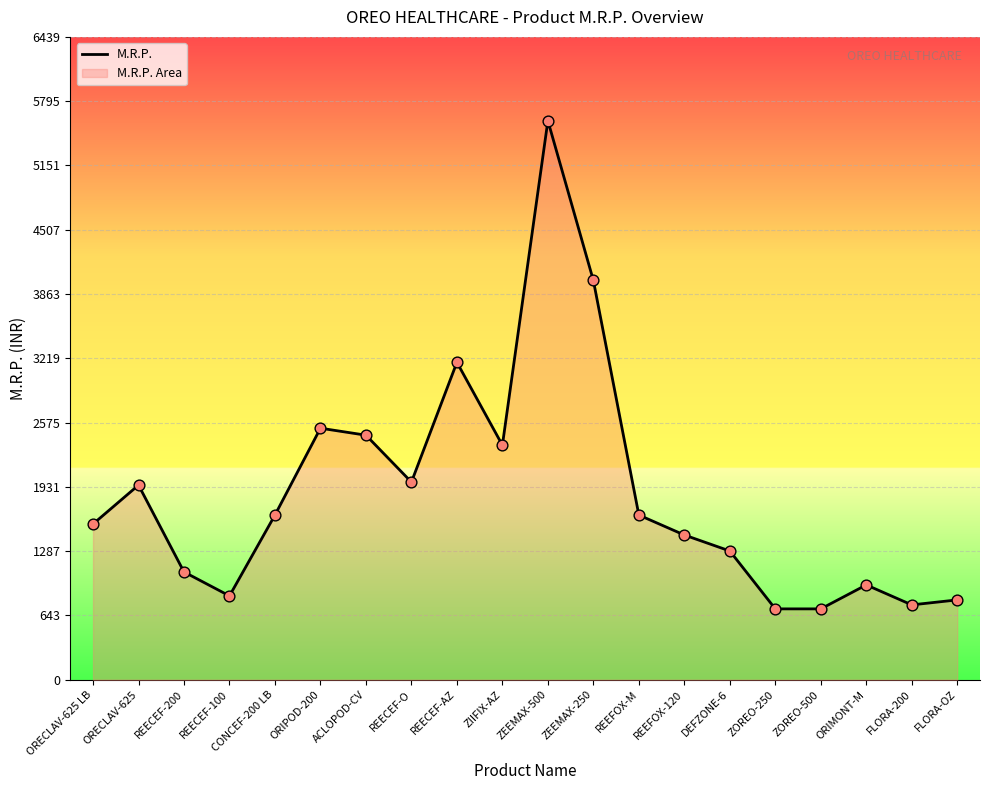

Approximately how many times larger is the value at ZOREO-500 compared to REEFOX-M?

0.4